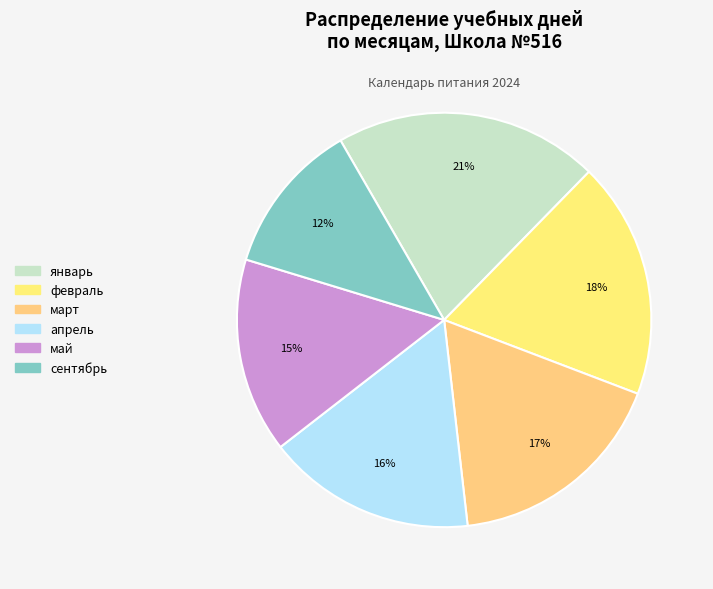

Approximately how many times larger is the value at февраль compared to январь?

0.9